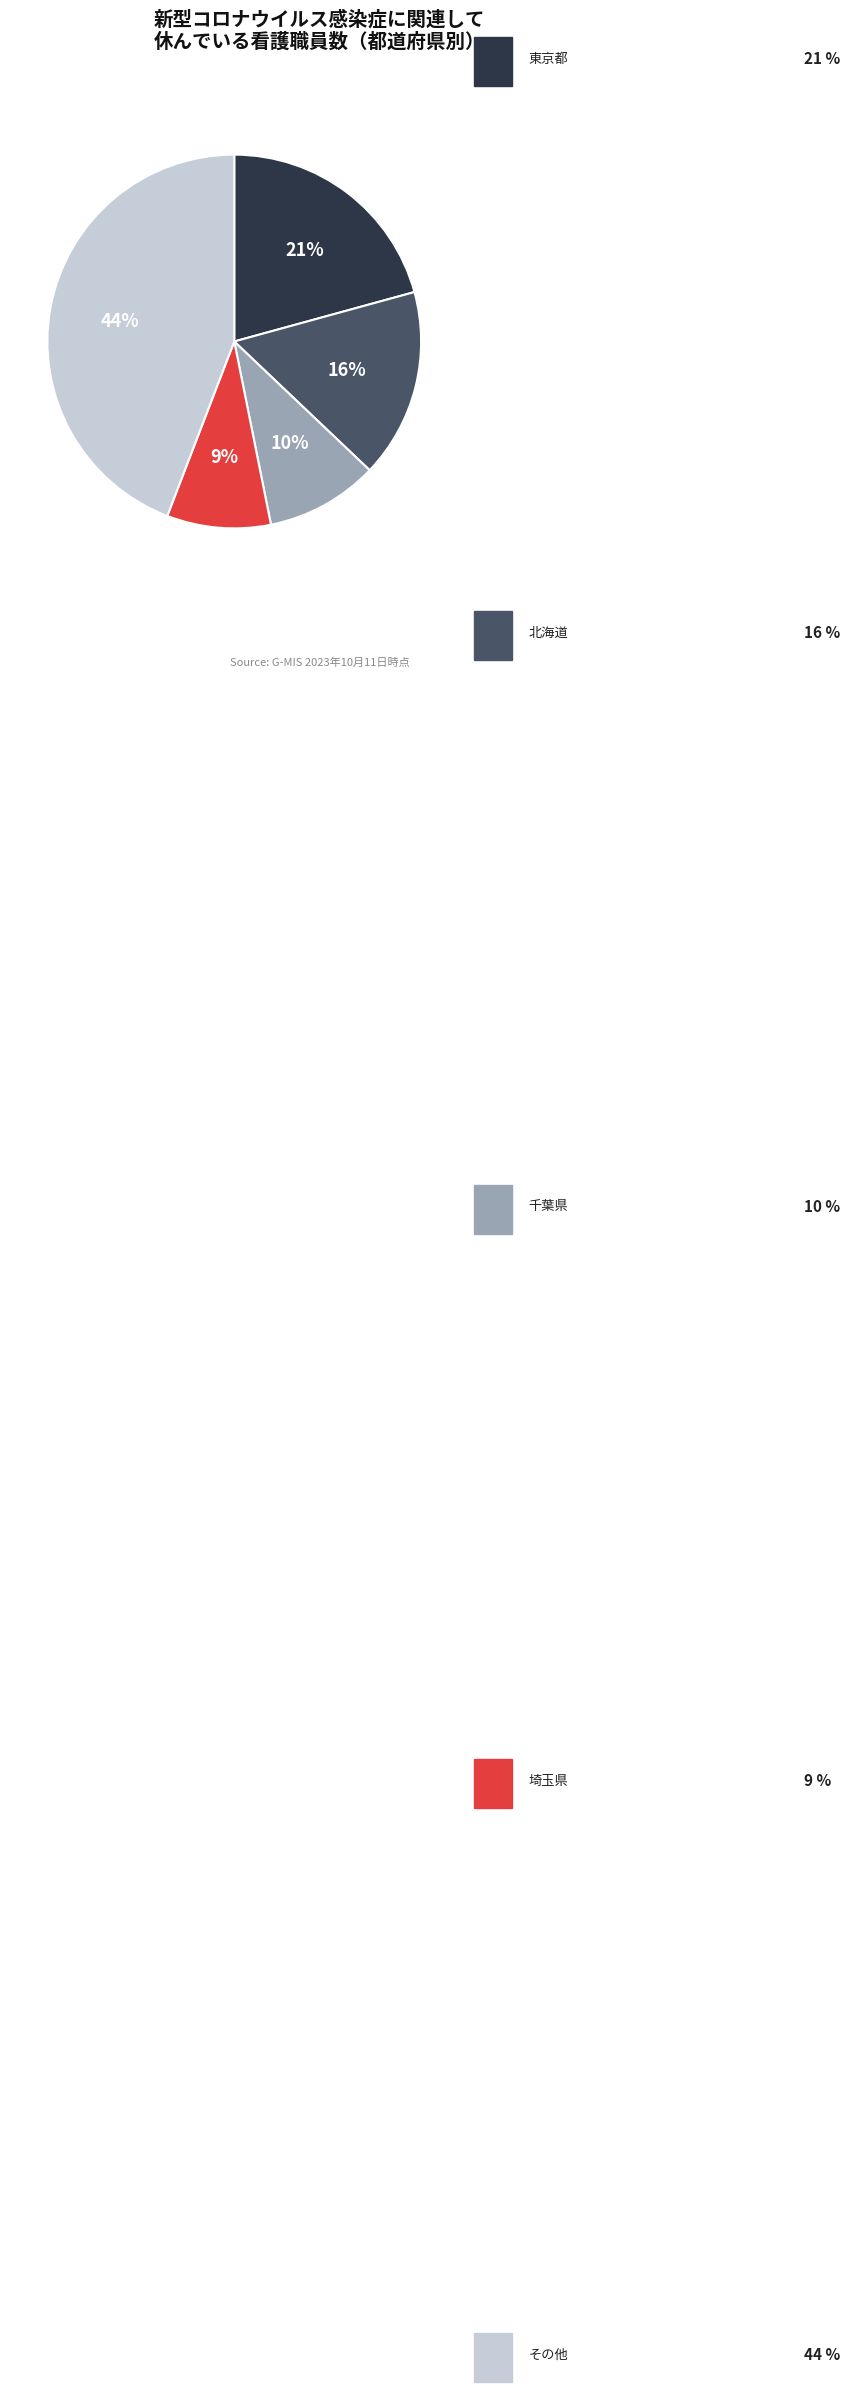

To the nearest percent, what is the difference between the largest and smallest slice percentages?

35%